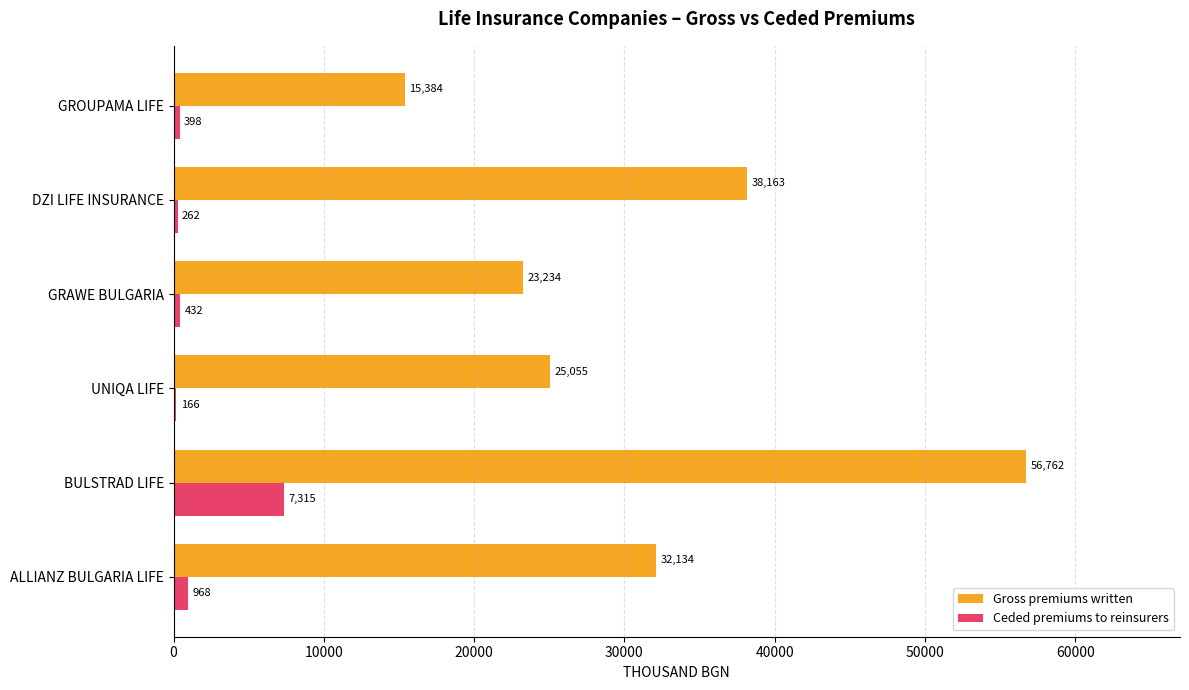

What is the sum of the Ceded premiums to reinsurers values at GRAWE BULGARIA and BULSTRAD LIFE?

7747.0